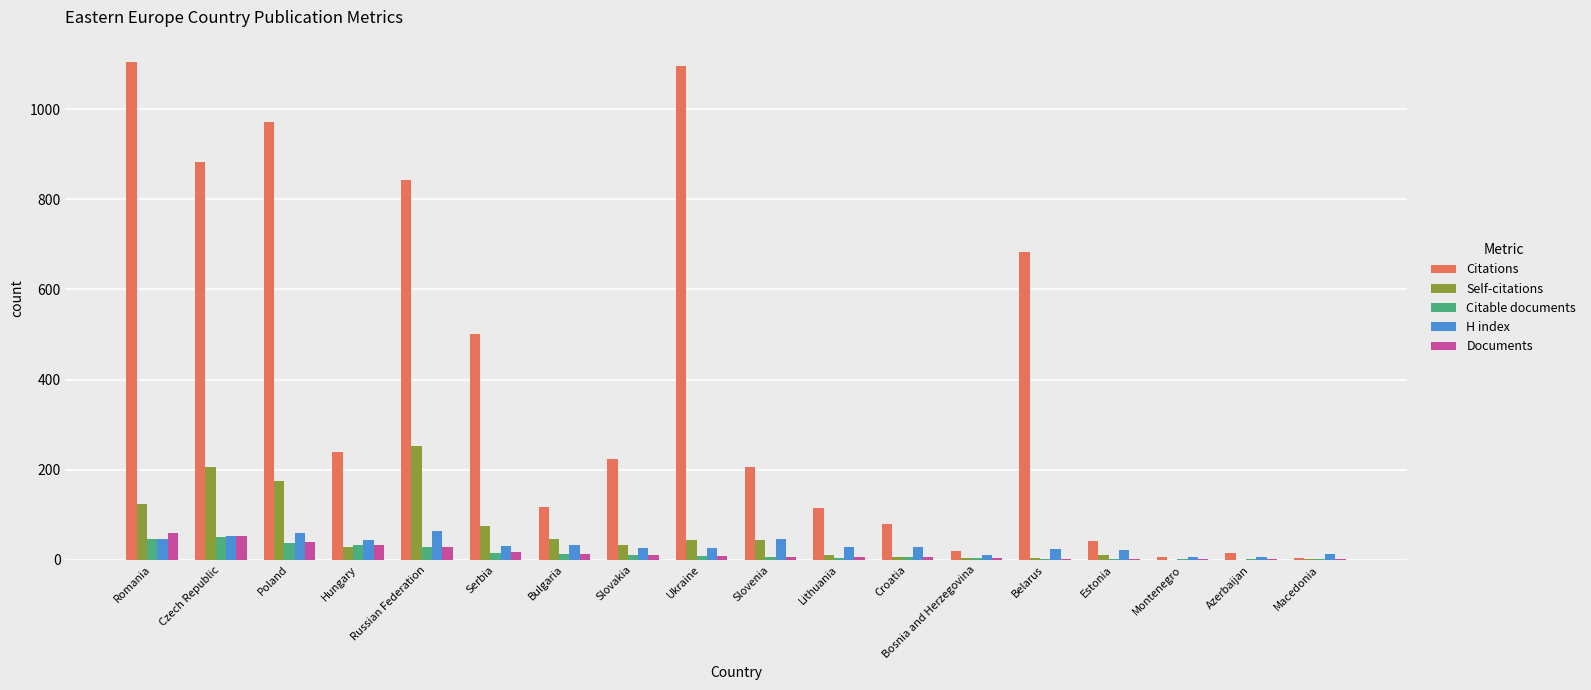

Is the value of Citable documents at Russian Federation greater than the value of Self-citations at Lithuania?

Yes